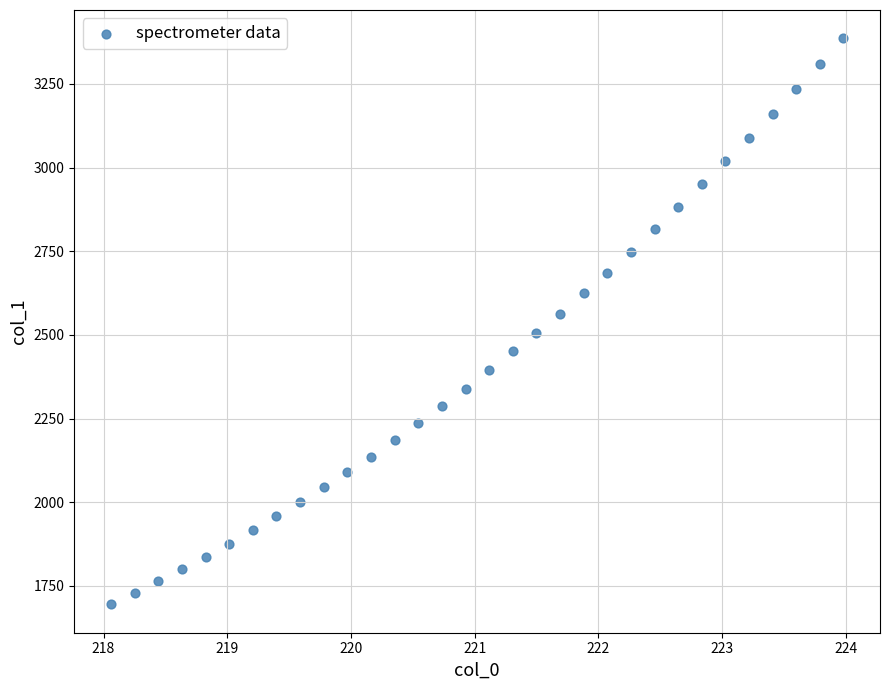

What is the range of X values (max minus min)?

5.9